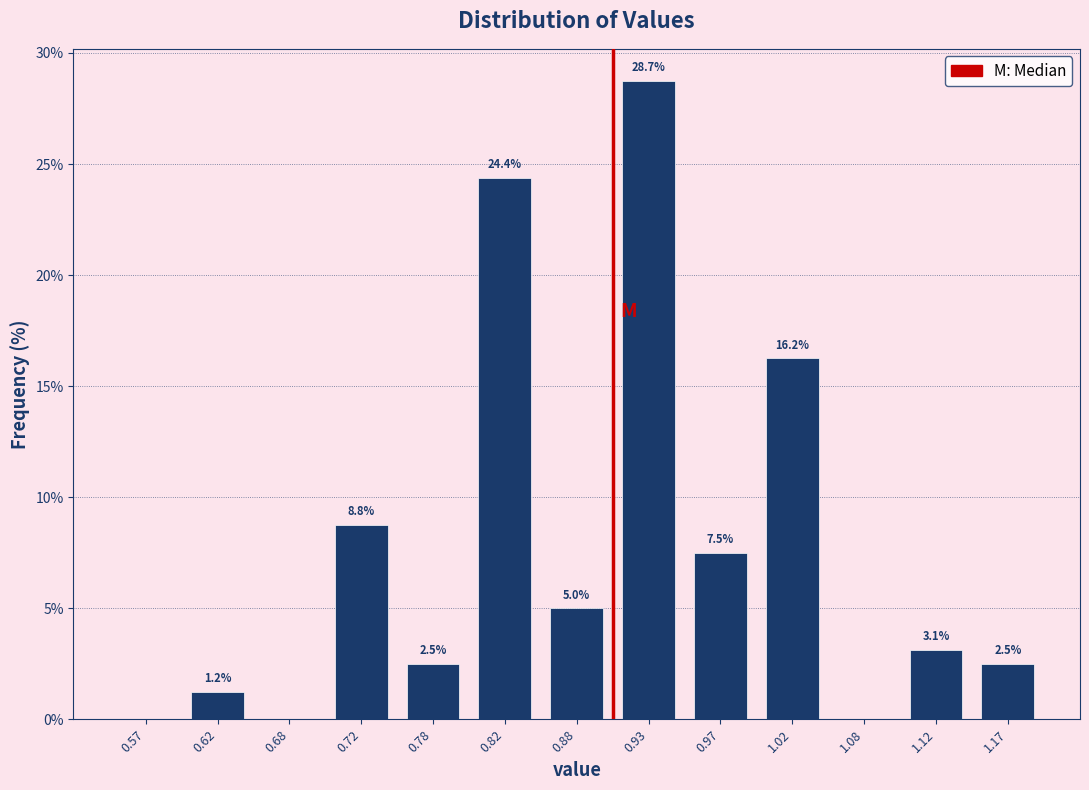

Over which range of the x-axis is the bar tallest?

0.90 to 0.95